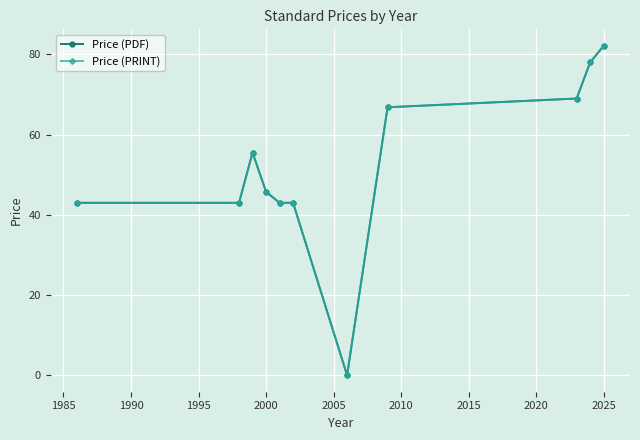

True or false: Price (PDF) and Price (PRINT) cross at least once.

False